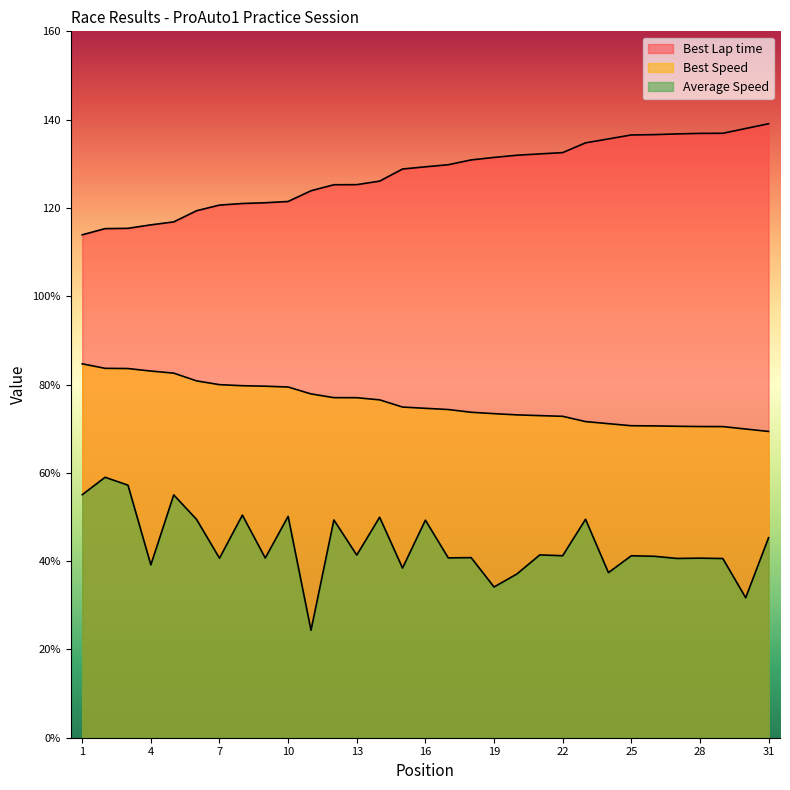

The Best Speed series shows 26.0 at 6. True or false?

False